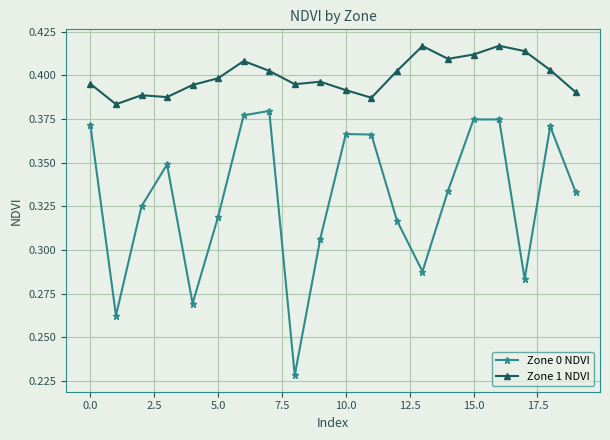

Which series has the largest range (max minus min)?

Zone 0 NDVI